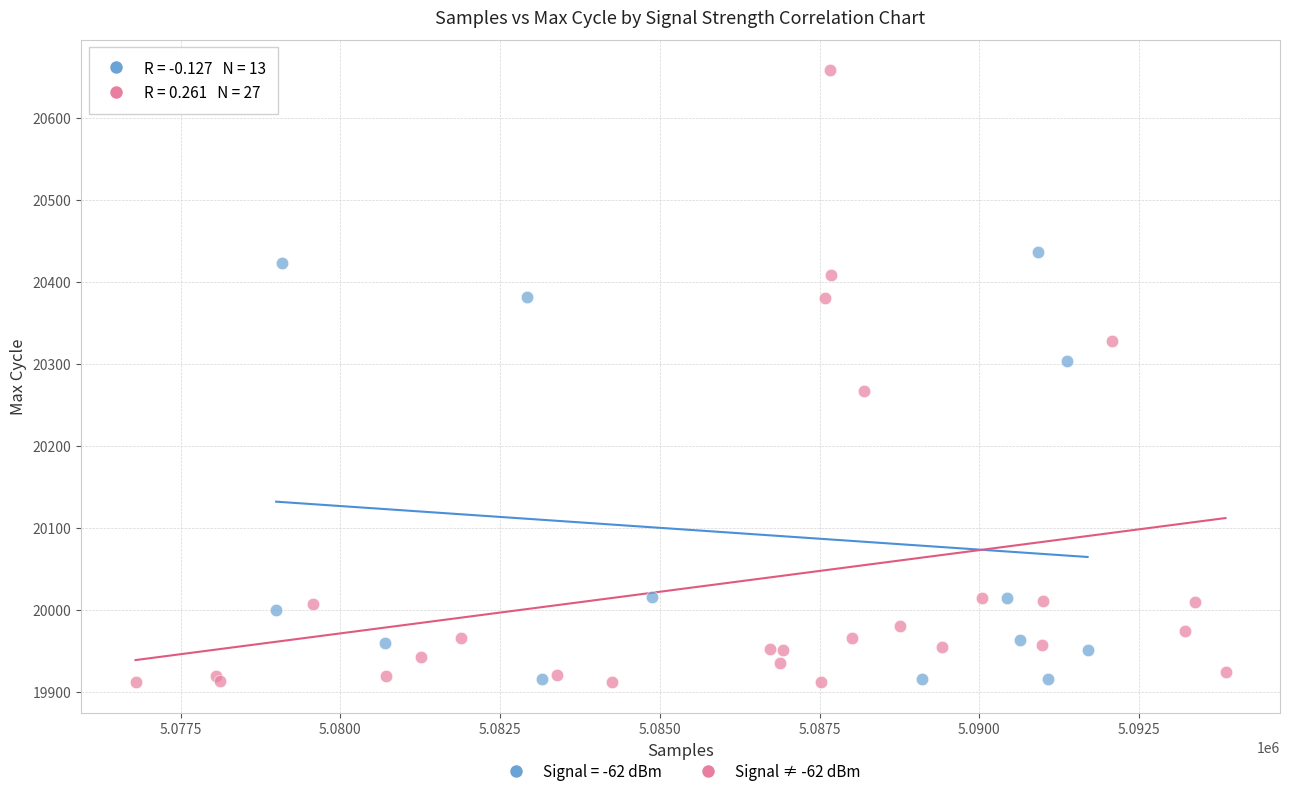

Which series reaches the maximum Y coordinate?

Signal ≠ -62 dBm